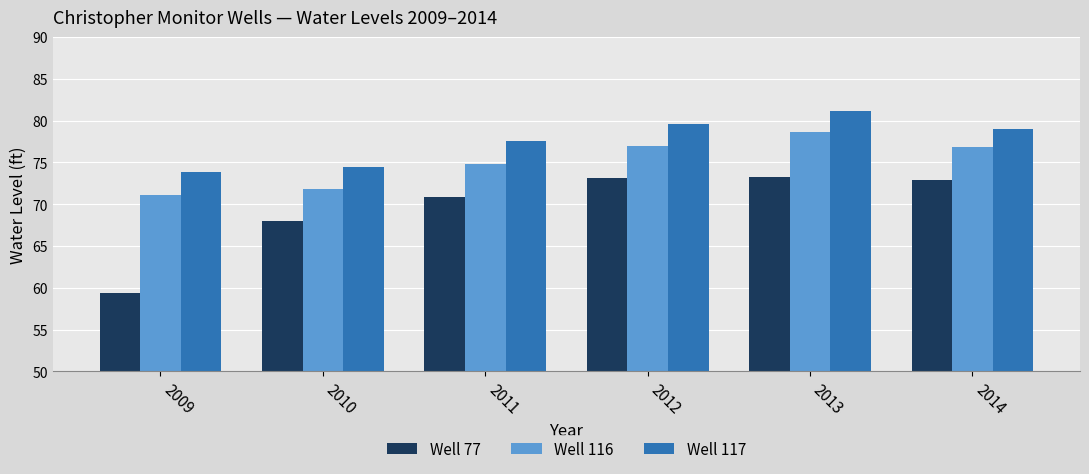

Which series has the largest range (max minus min)?

Well 77